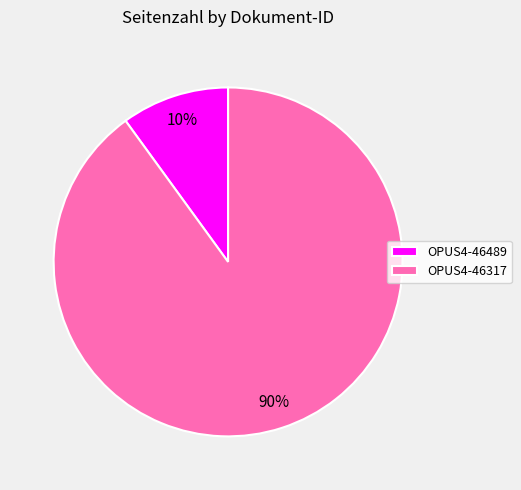

How many slices are in this pie chart?

2